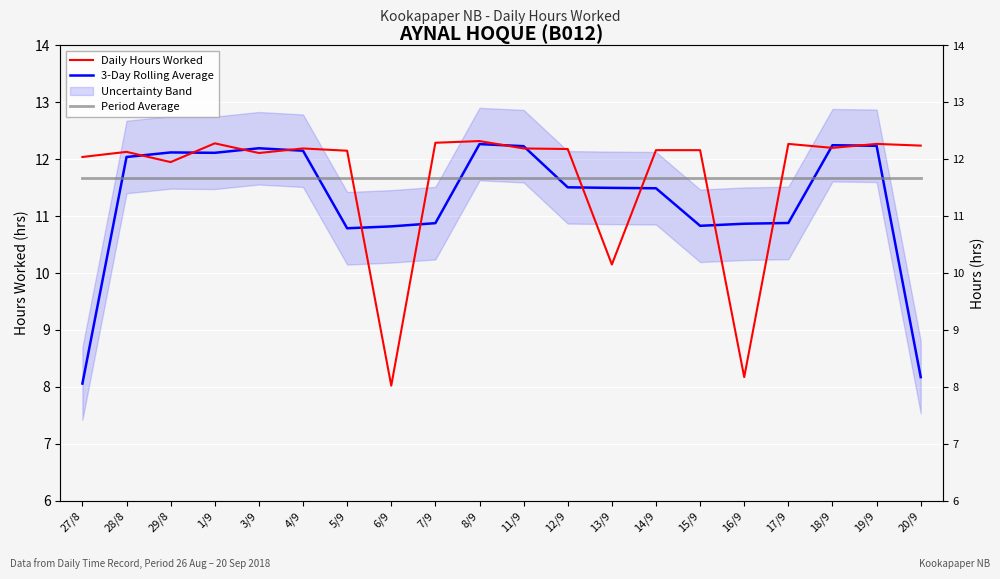

True or false: 3-Day Rolling Average has a value of 3.7 at 27/8.

False